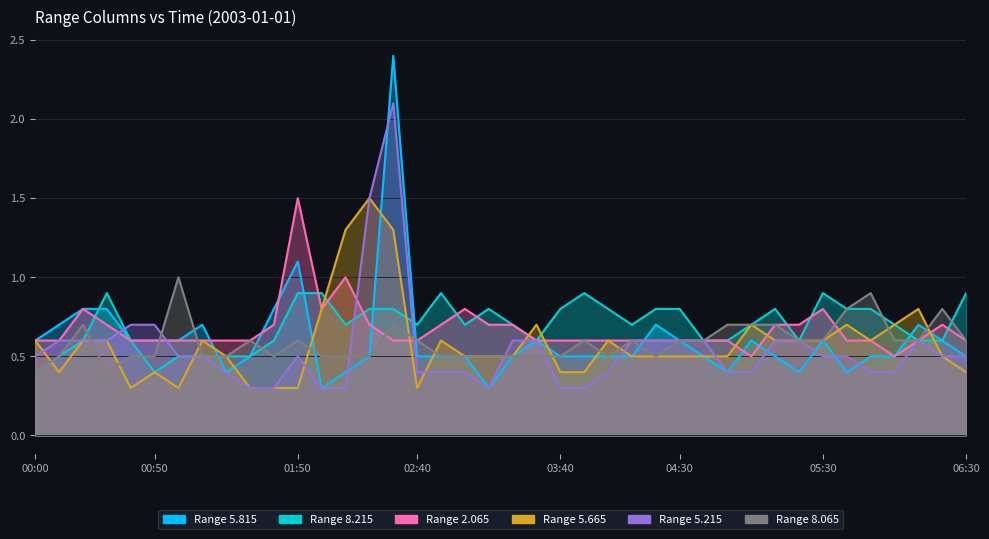

What are all the series names shown in the legend?

5.815, 8.215, 2.065, 5.665, 5.215, 8.065